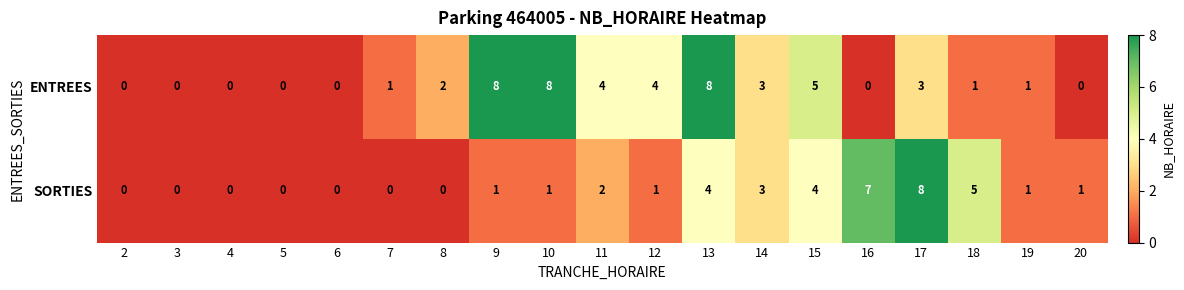

Rank the series at 16 from lowest to highest value.

ENTREES, SORTIES